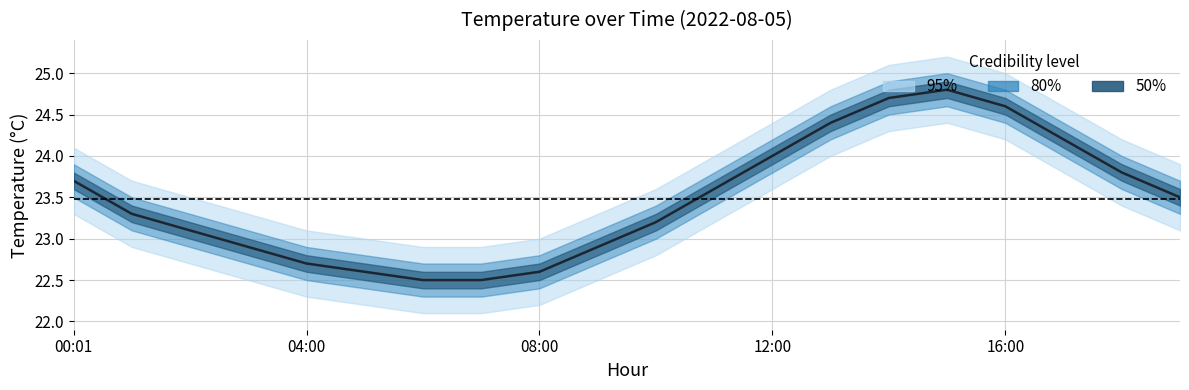

How many data points are above 23?

13